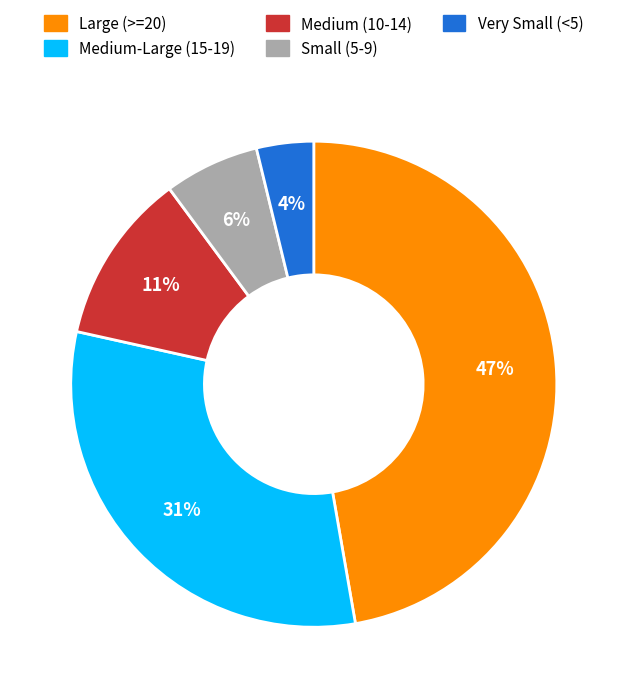

Does any single category account for the majority?

No